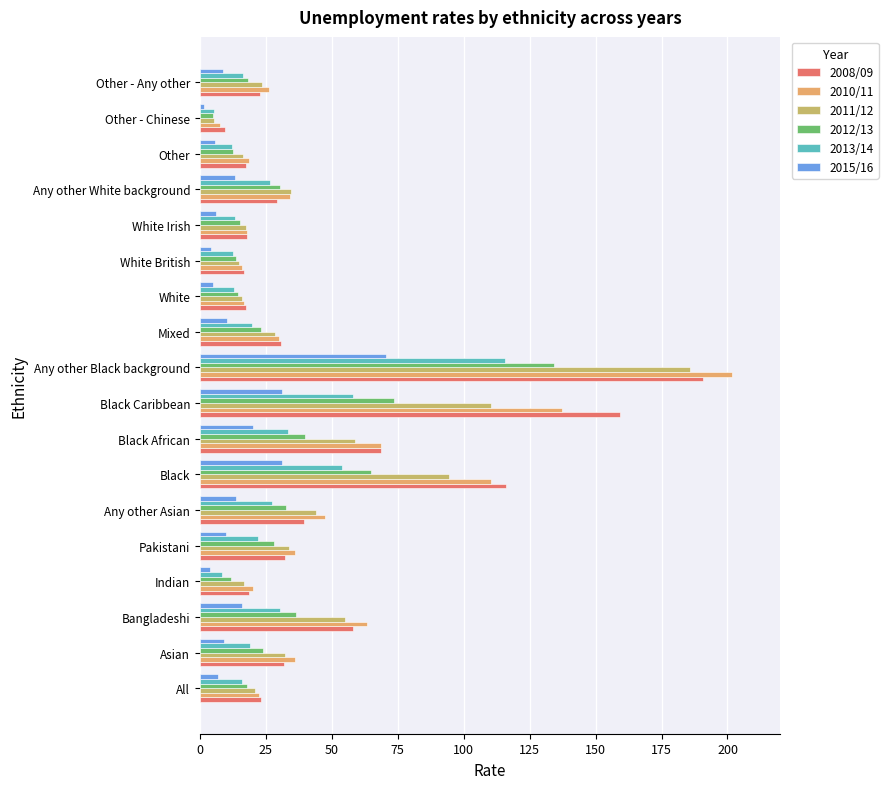

How many categories are shown in the chart?

18